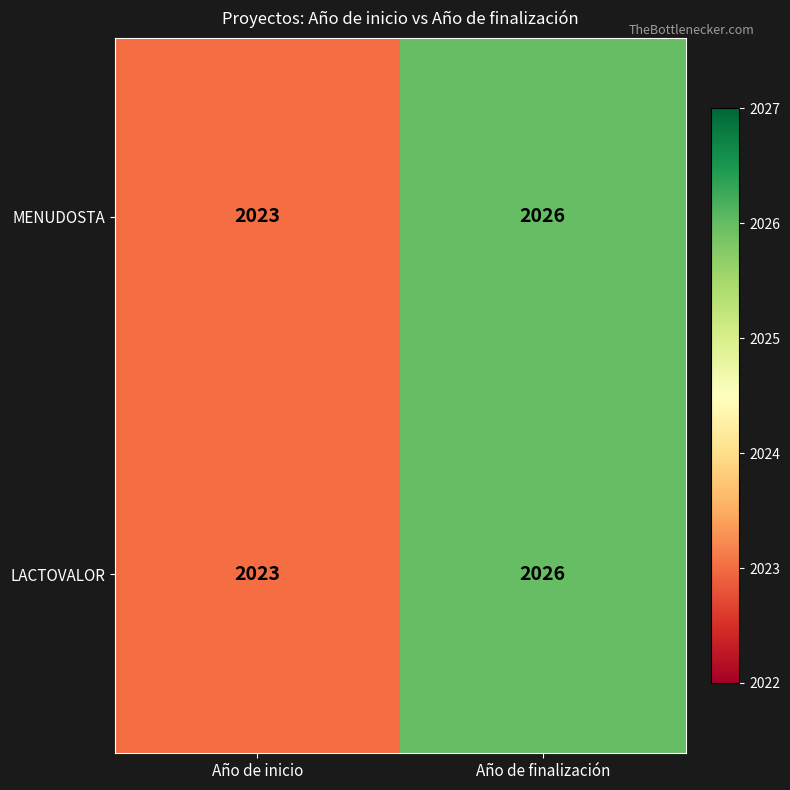

What is the difference between the maximum and minimum values in the MENUDOSTA series?

3